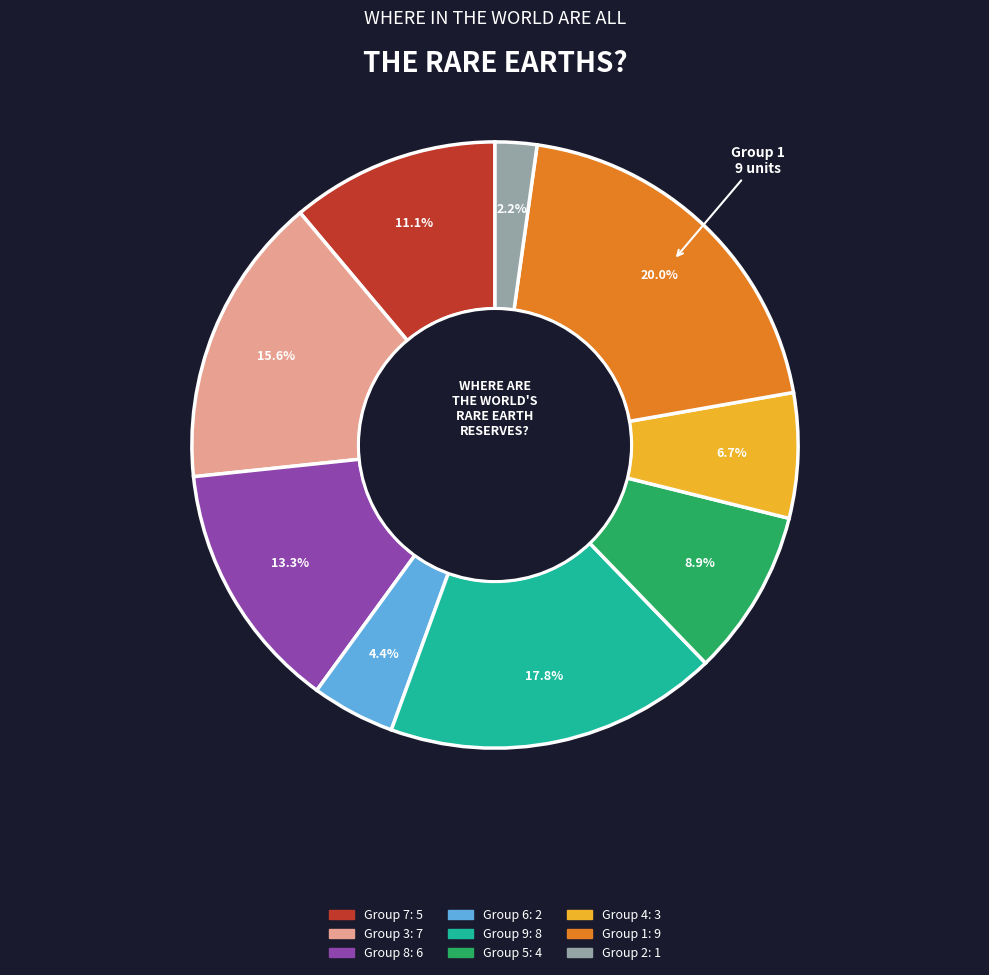

Is there any slice that represents more than half of the pie?

No